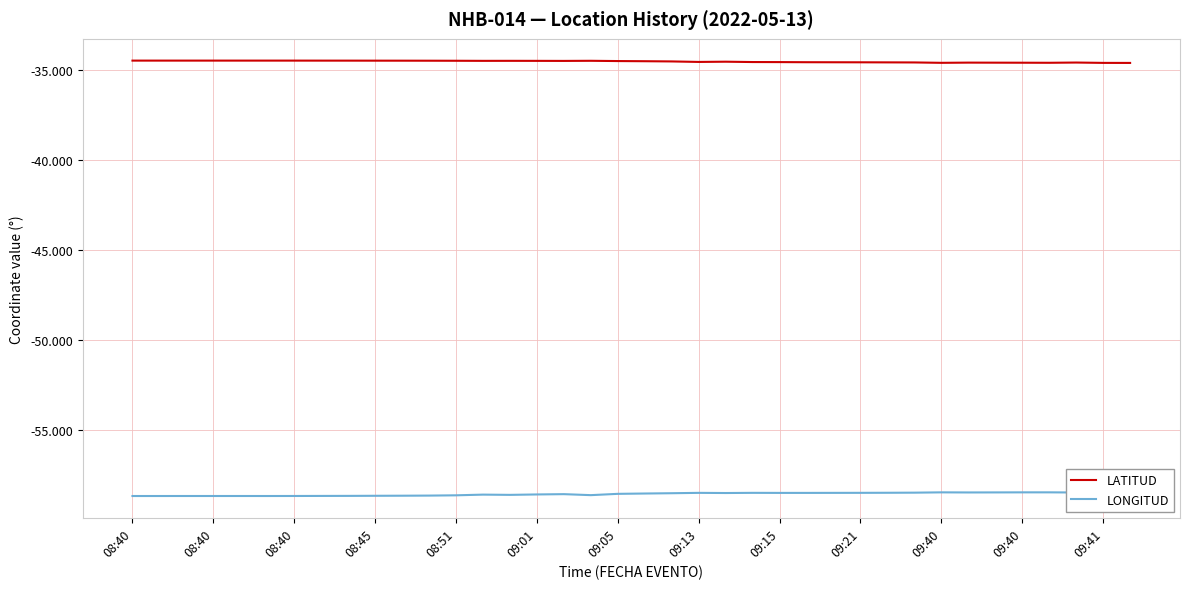

How many series are shown in this chart?

2